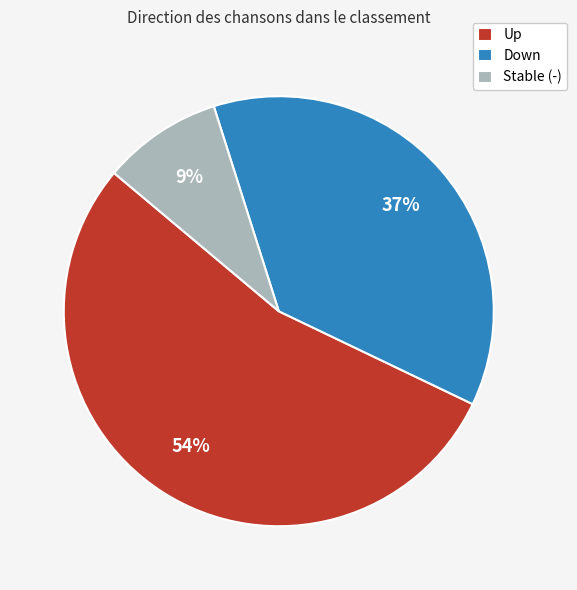

Is the sum of Up and Stable (-) greater than half?

Yes